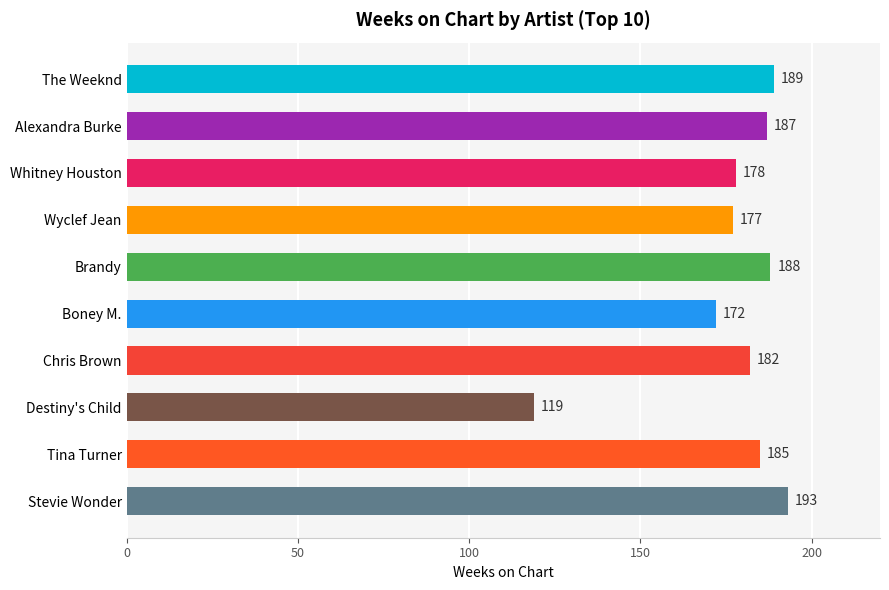

What is the label of the 7th bar from the bottom?

Wyclef Jean